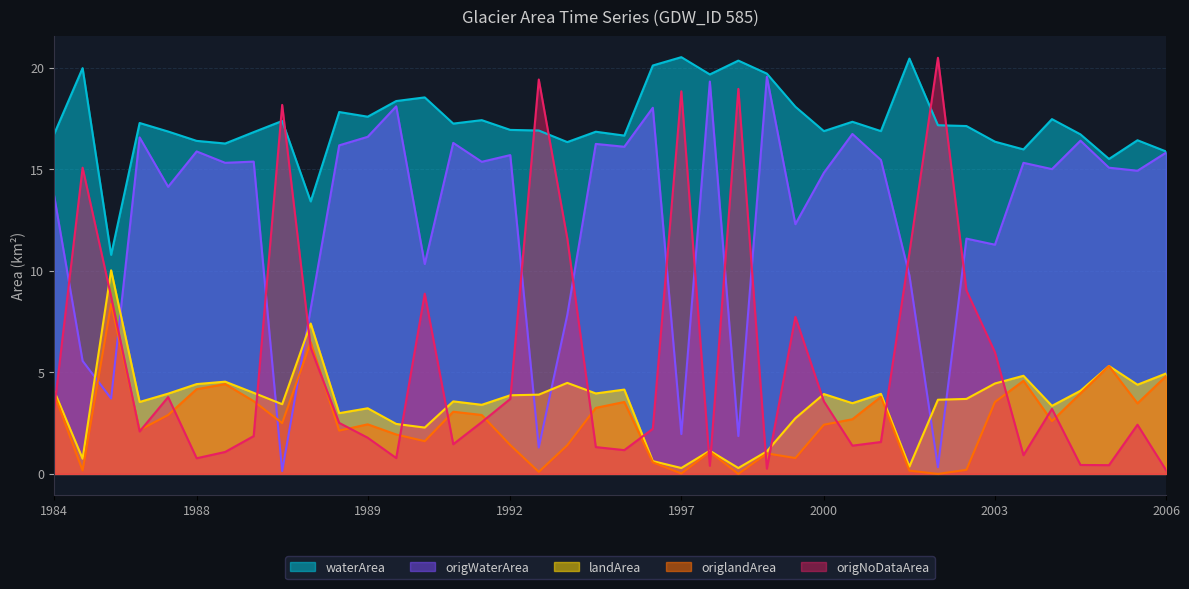

Is it true that landArea equals 0.9 at 2002_03?

False